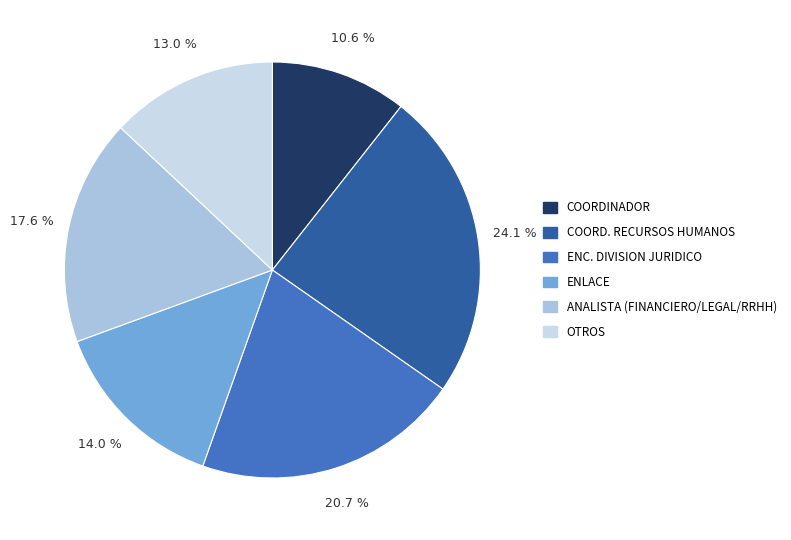

Is there a majority slice in this chart?

No